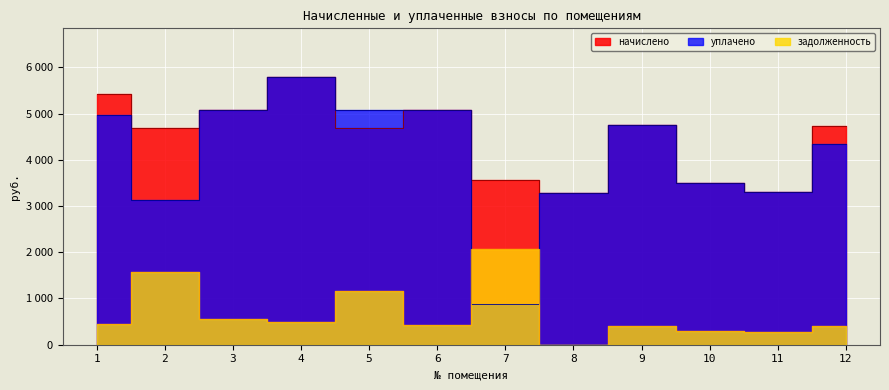

What is the minimum value for уплачено?

888.7